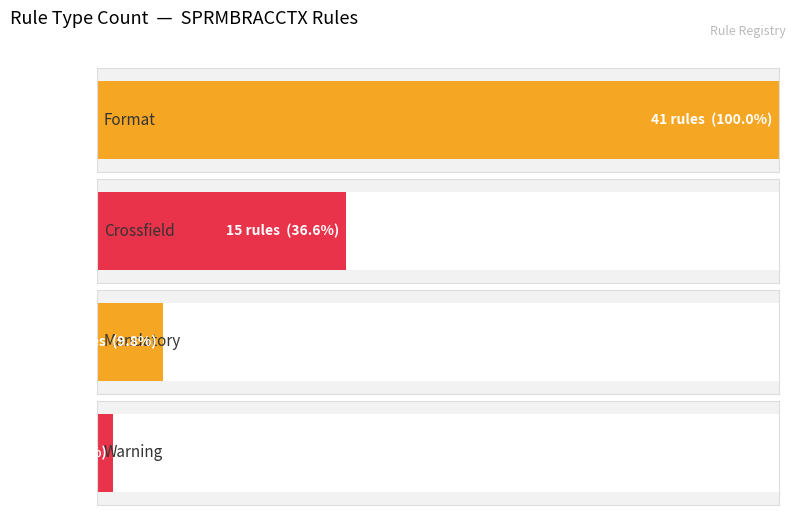

What is the difference between the maximum and minimum values?

37